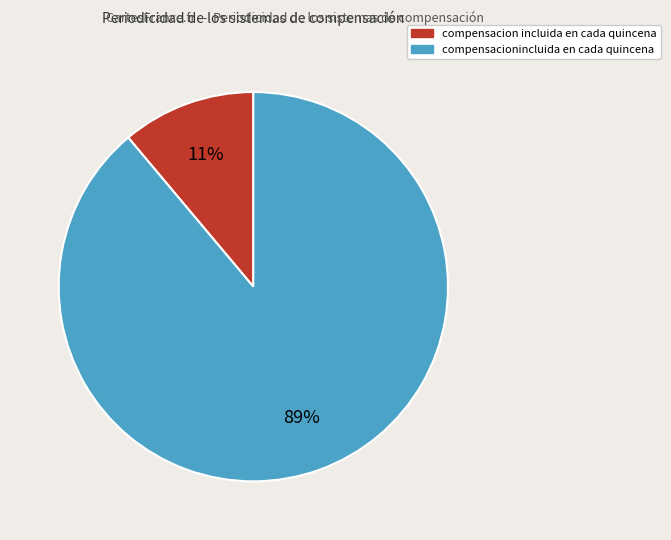

The compensacionincluida en cada quincena slice represents 99% of the pie. True or false?

False